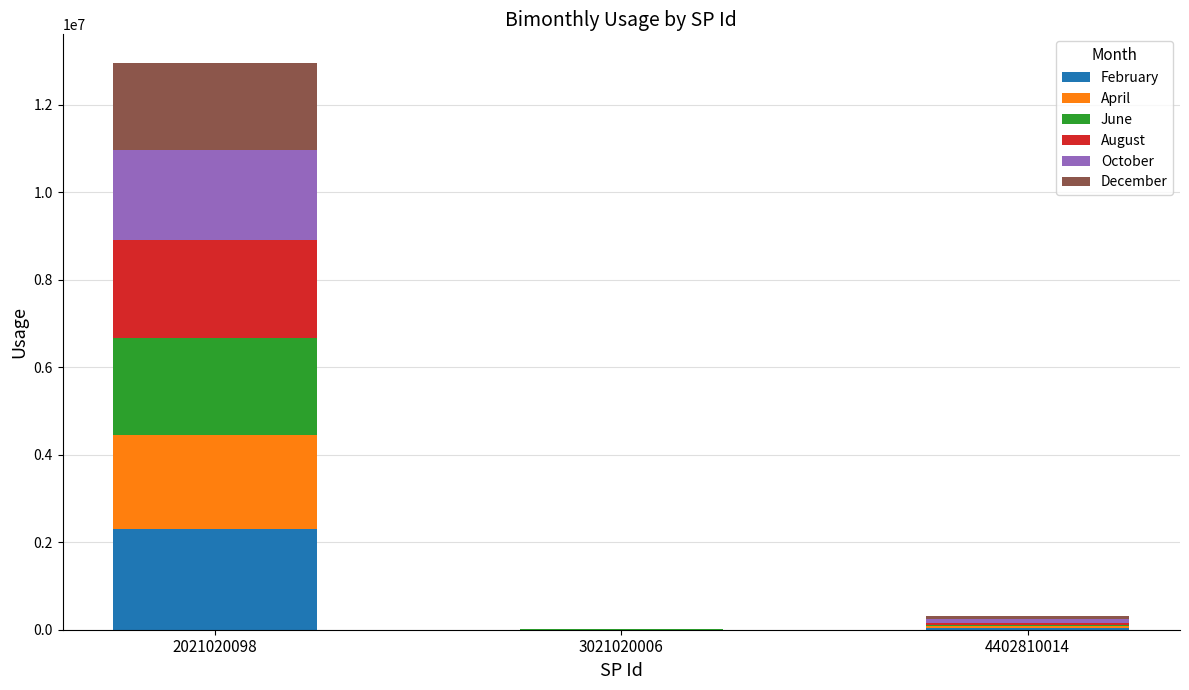

What is the sum of all February values?

2342100